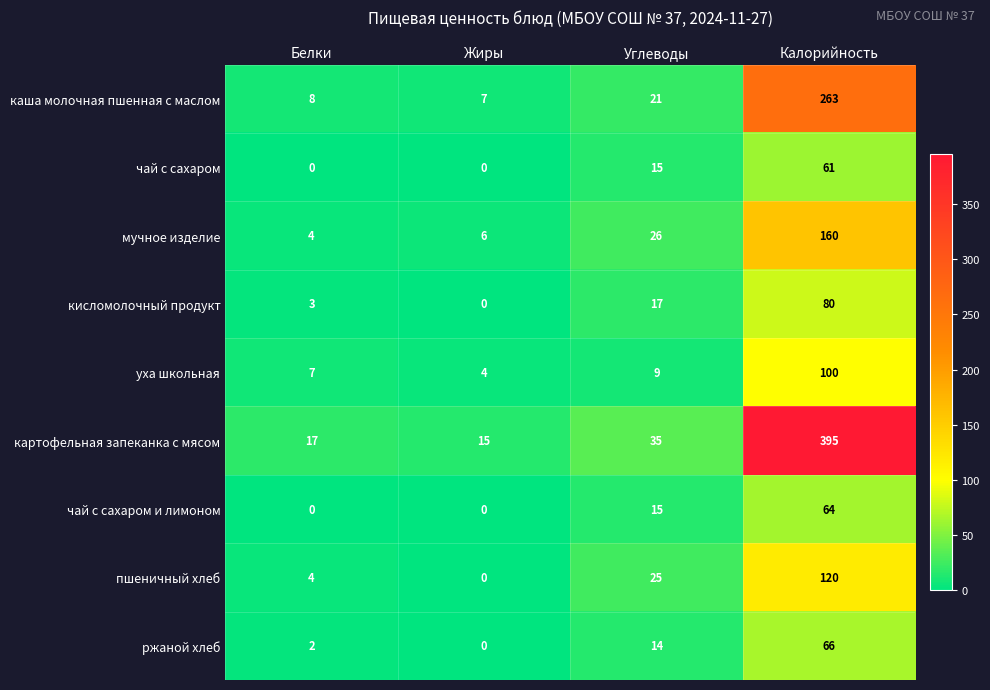

List the series in order of their peak value, highest first.

картофельная запеканка с мясом, каша молочная пшенная с маслом, мучное изделие, пшеничный хлеб, уха школьная, кисломолочный продукт, ржаной хлеб, чай с сахаром и лимоном, чай с сахаром